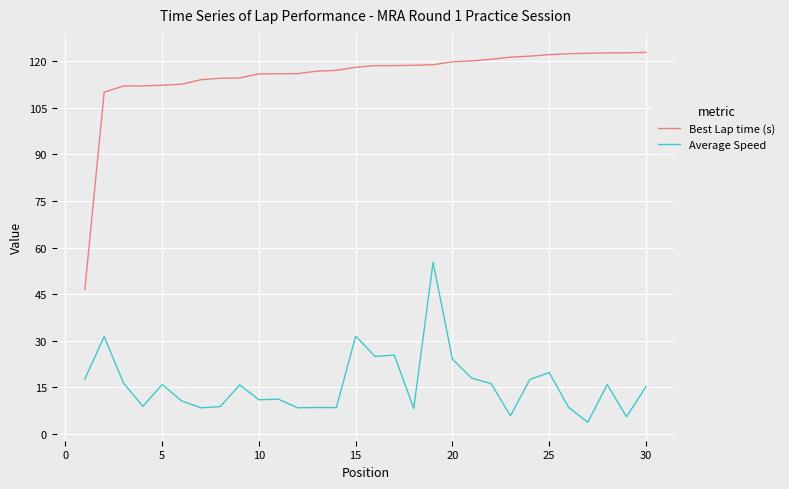

List the series in order of their peak value, lowest first.

Average Speed, Best Lap time (s)